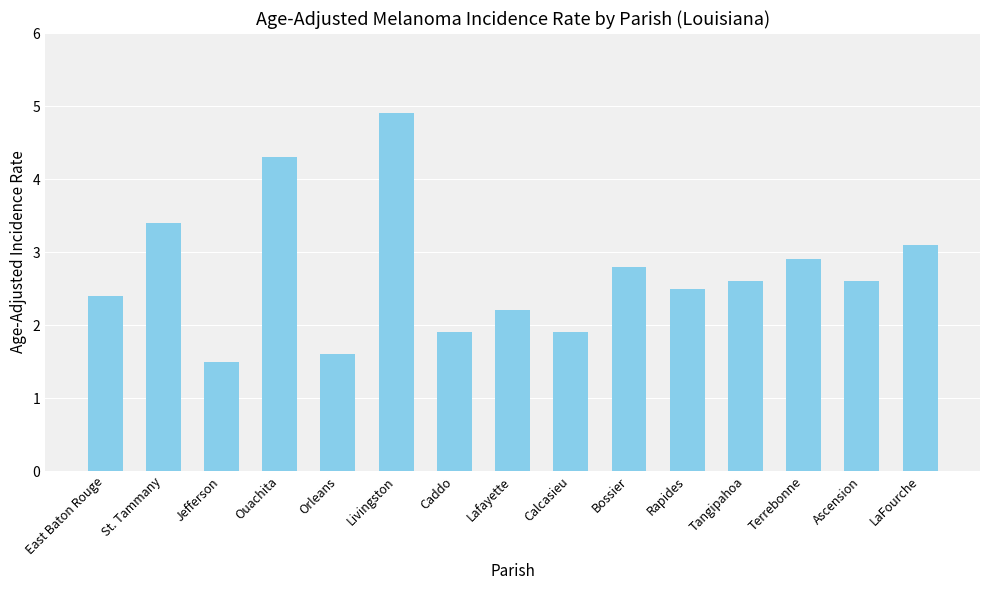

How many categories are shown in the chart?

15